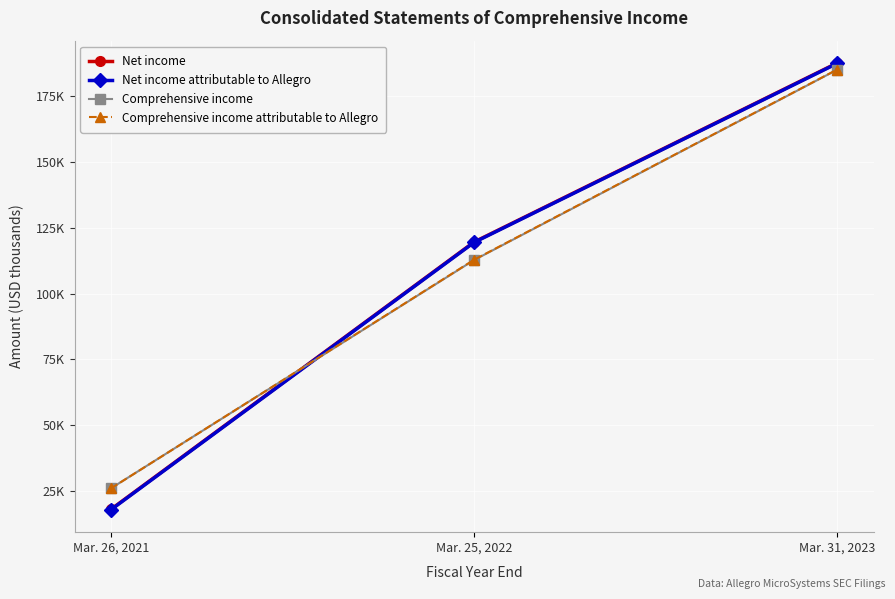

What is the value of the Net income point at the 1st from the left?

18101